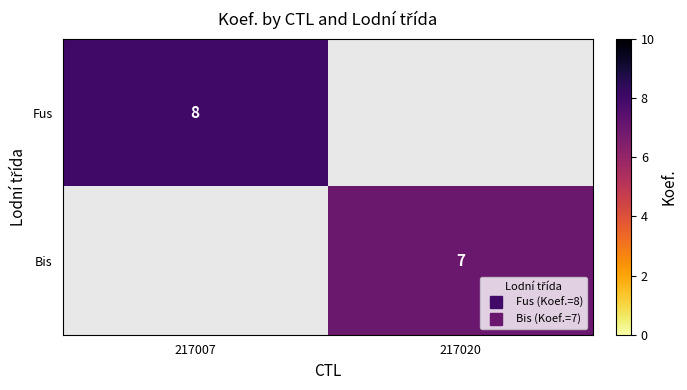

The Bis series shows 4.5 at 217020. True or false?

False